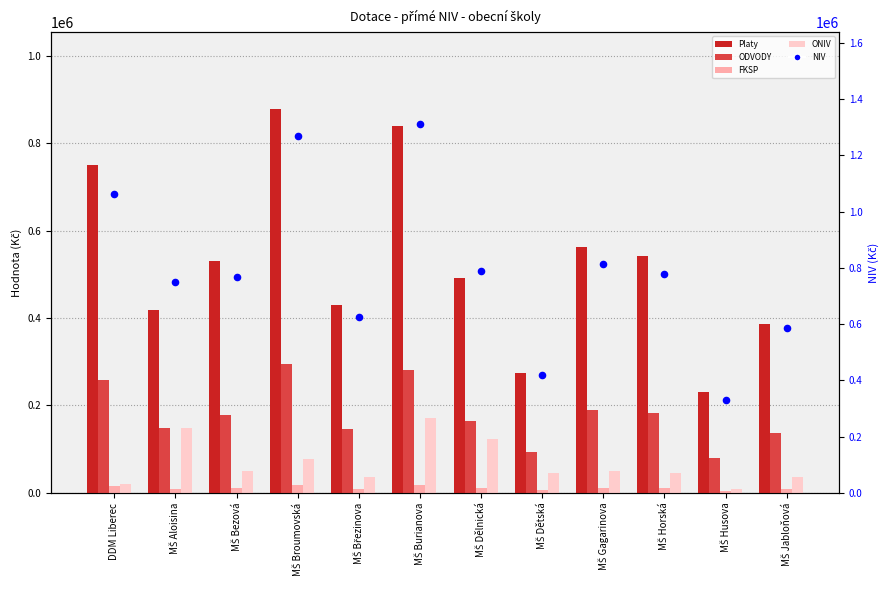

At which category is the sum across all series the highest?

MŠ Burianova